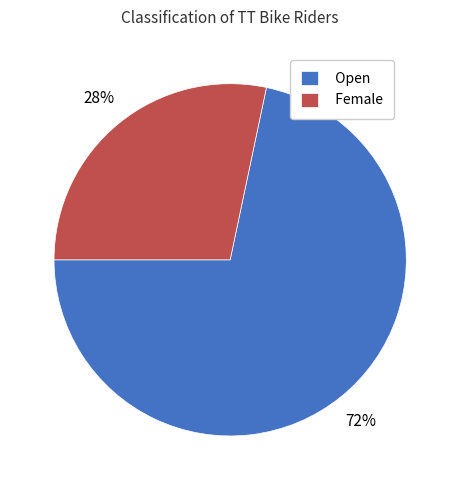

What percentage is the Female slice, to the nearest percent?

28%